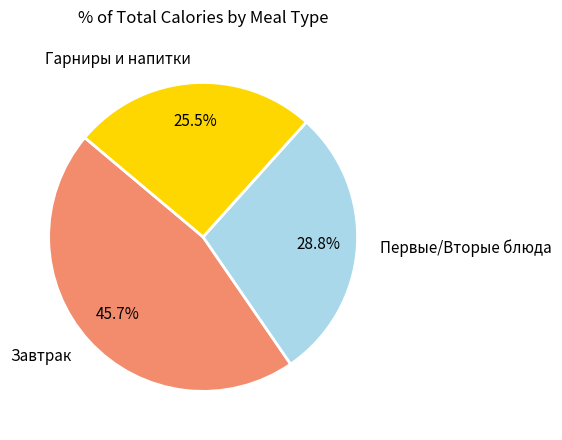

Which has a higher value, Гарниры и напитки or Завтрак?

Завтрак